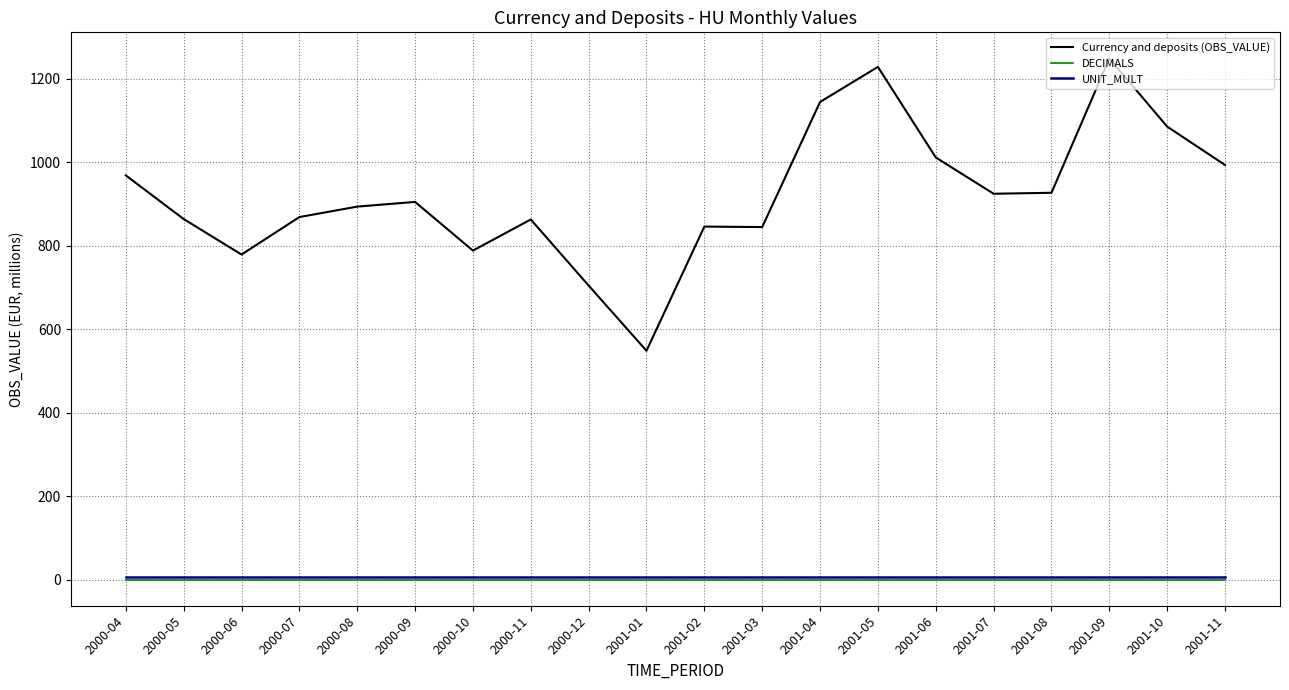

Read the Currency and deposits (OBS_VALUE) value at 2001-04.

1144.8